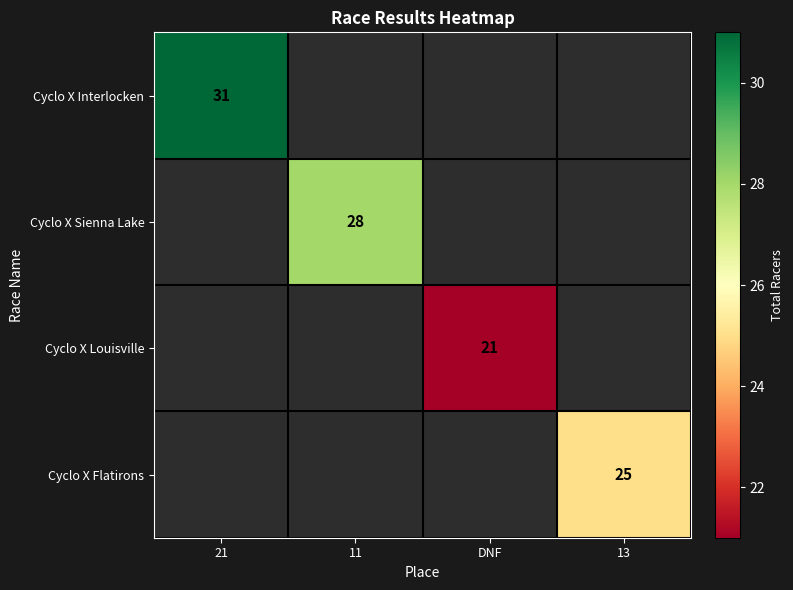

At how many categories does at least one series exceed 21?

3